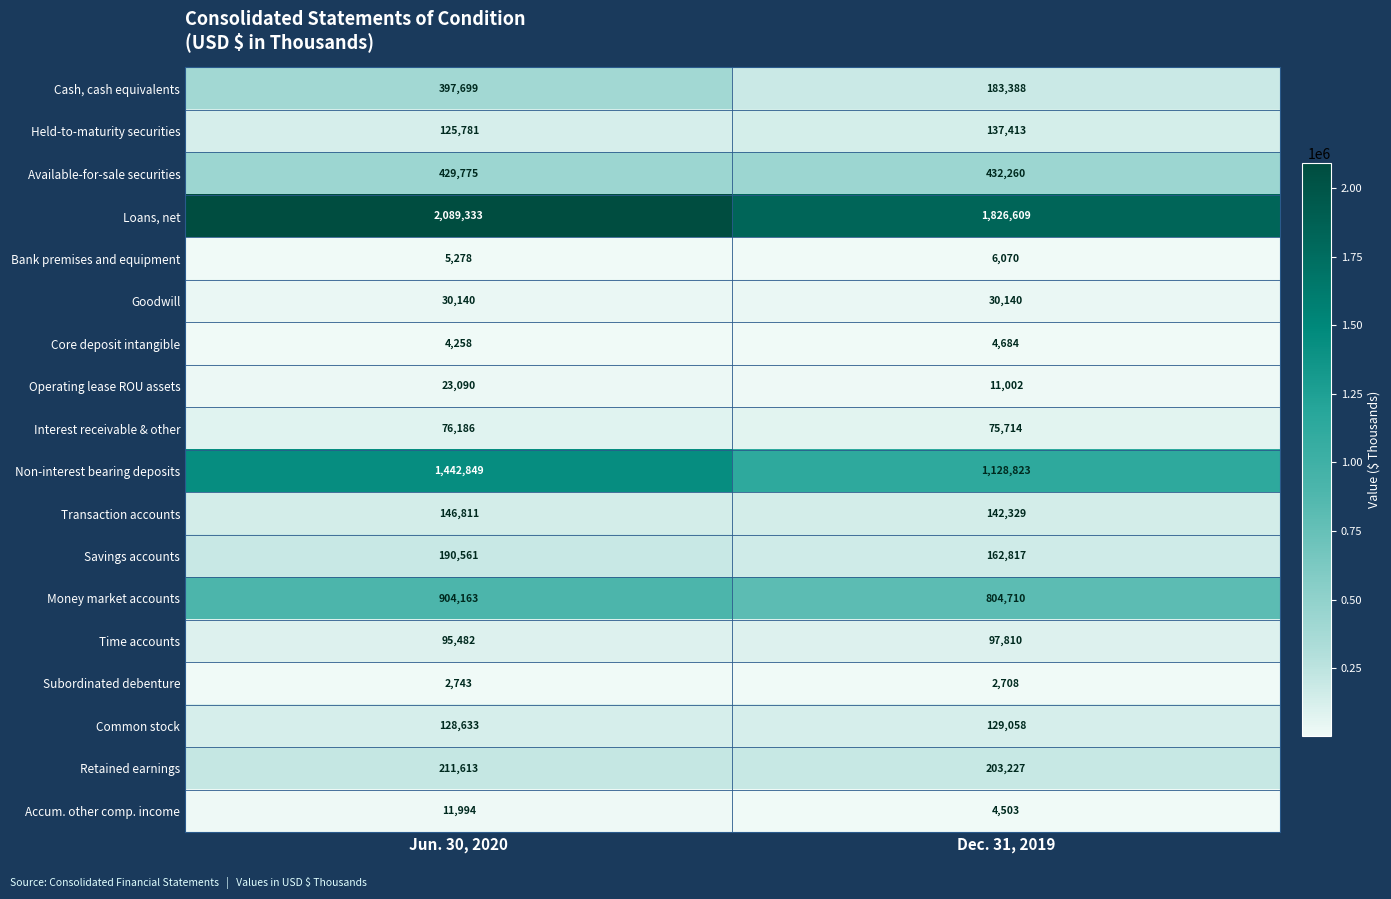

What value does the Time accounts series have at Jun. 30, 2020, to the nearest 10?

95480